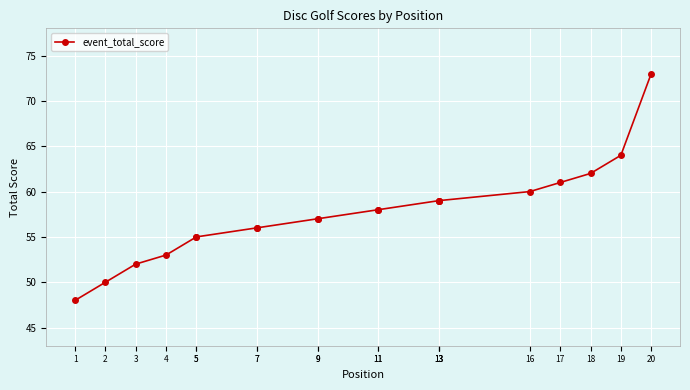

List the labels in order of value, largest first.

20, 19, 18, 17, 16, 13, 13, 13, 11, 11, 9, 9, 7, 7, 5, 5, 4, 3, 2, 1